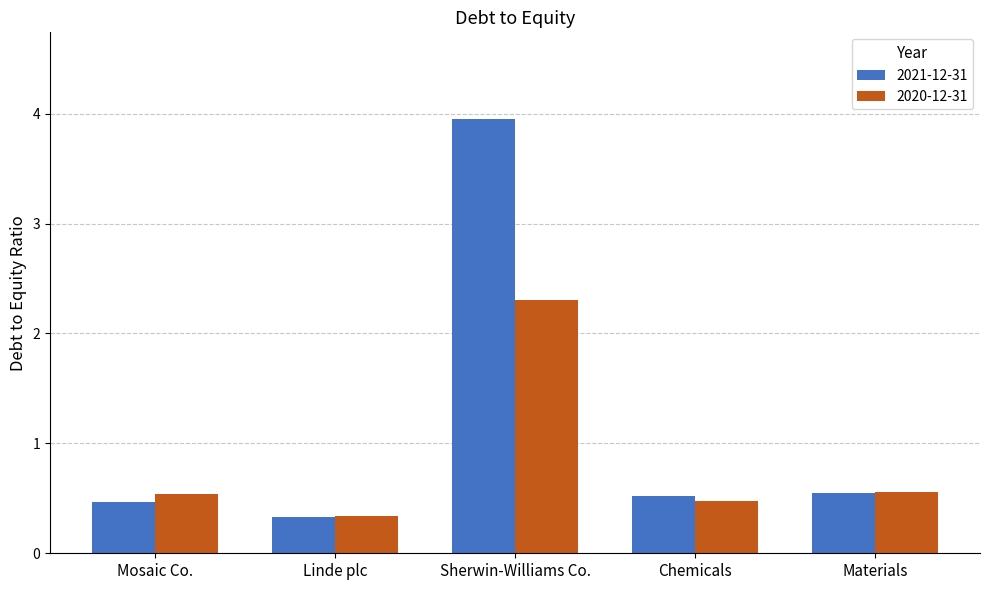

What are all the series names shown in the legend?

2021-12-31, 2020-12-31